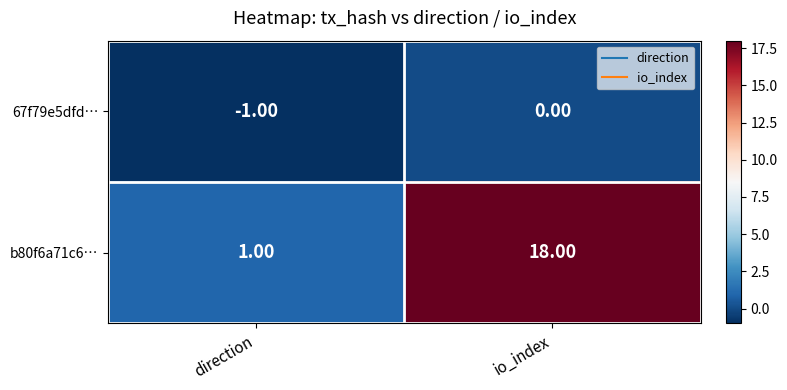

Which series changed the most between direction and io_index?

b80f6a71c6…